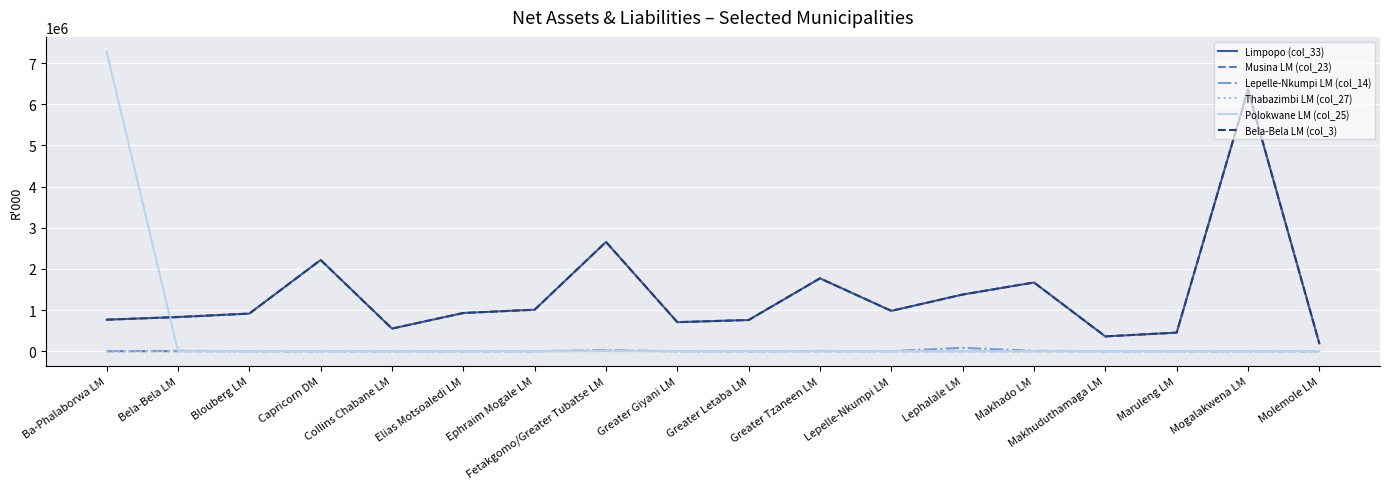

Does the chart have visible grid lines?

Yes